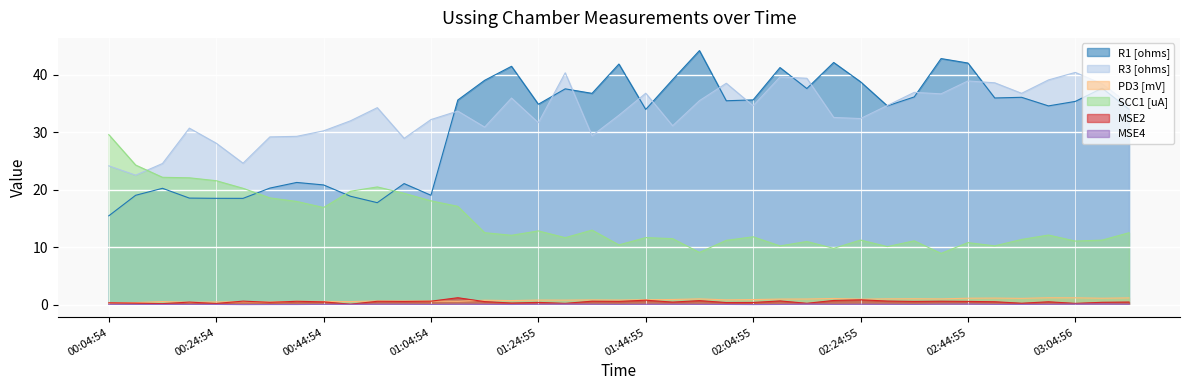

At 00:59:54, list the series in order from smallest to largest.

MSE4, MSE2, PD3 [mV], SCC1 [uA], R1 [ohms], R3 [ohms]